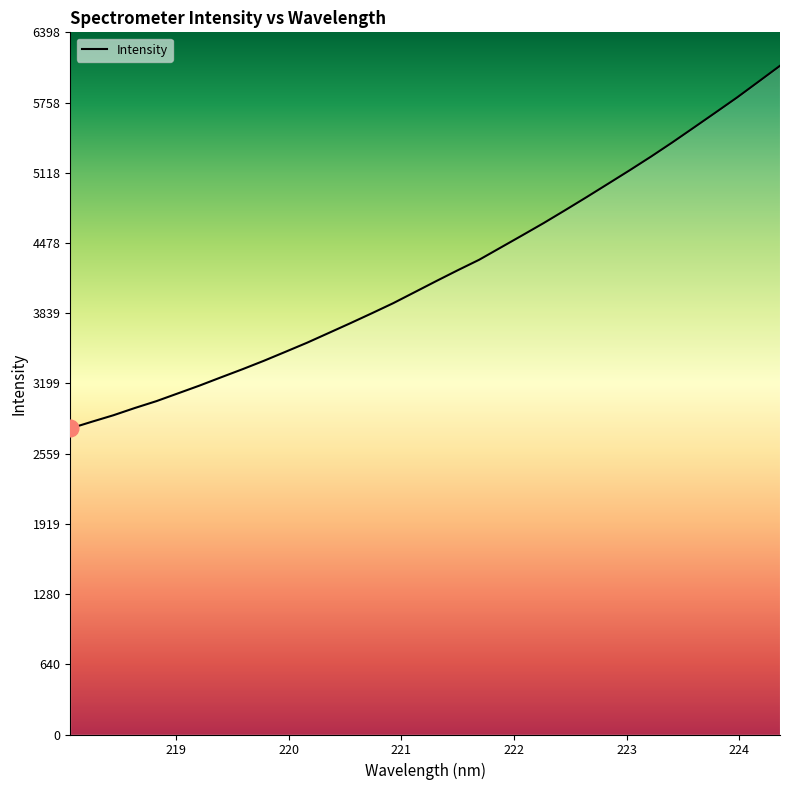

What is the greatest value displayed?

6093.1